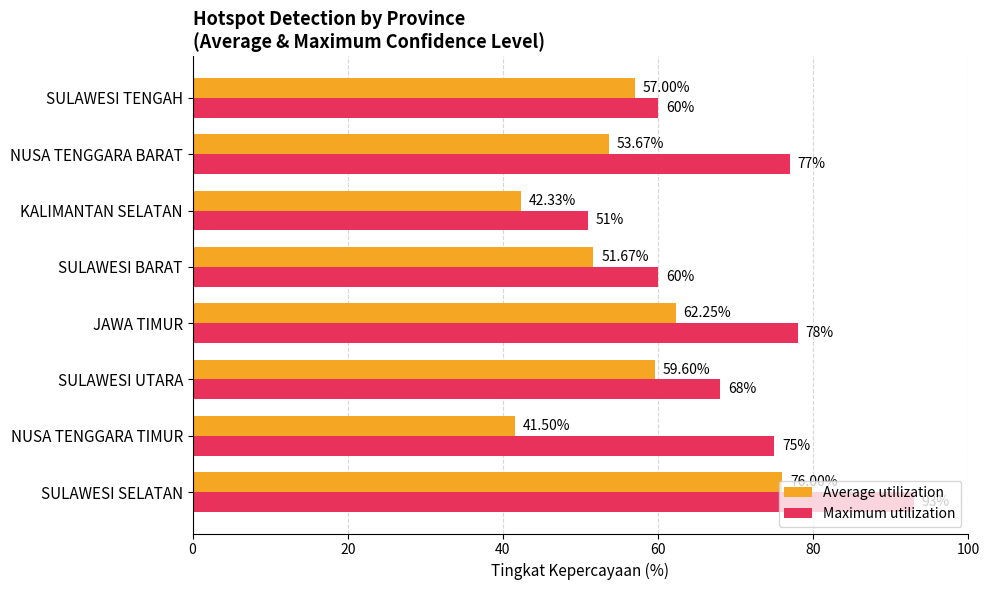

How many values in the Maximum utilization series are below 75?

4